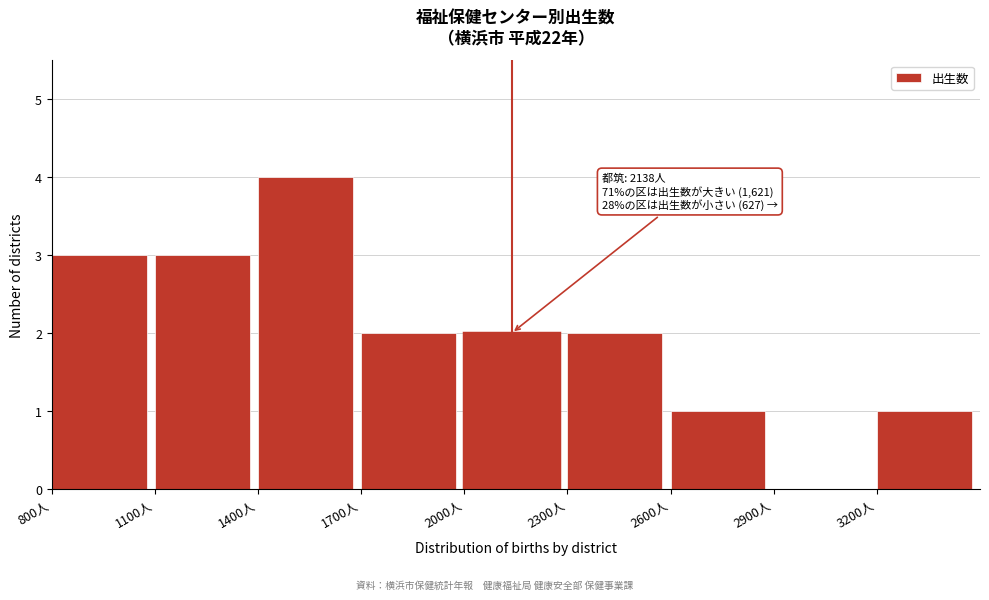

Over which range of the x-axis is the bar tallest?

1400 to 1700